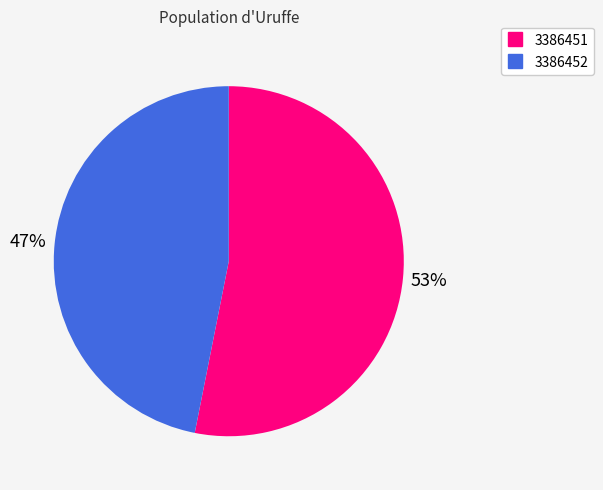

True or false: 3386452 accounts for 47% of the total.

True